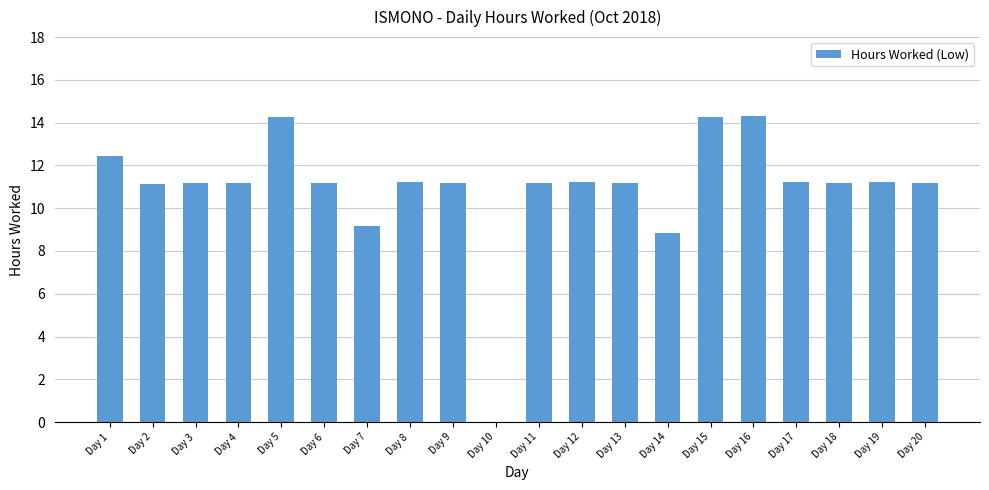

What is the change in value from Day 1 to Day 6?

-1.2